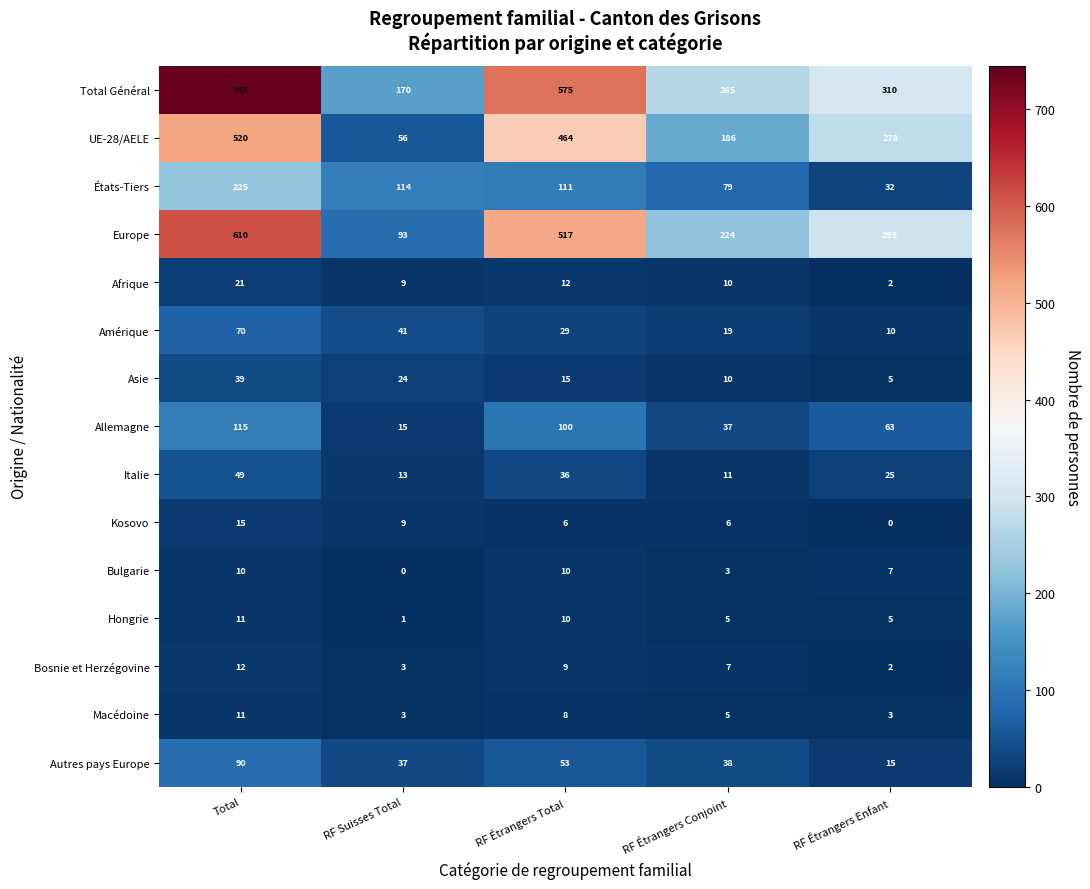

What is the average value of the Amérique series?

34